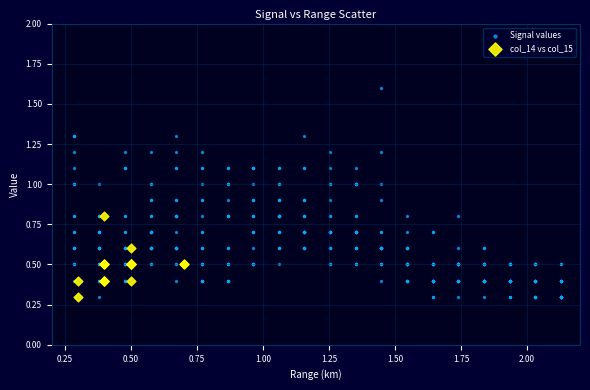

Which series has the widest spread of Y values?

Signal values